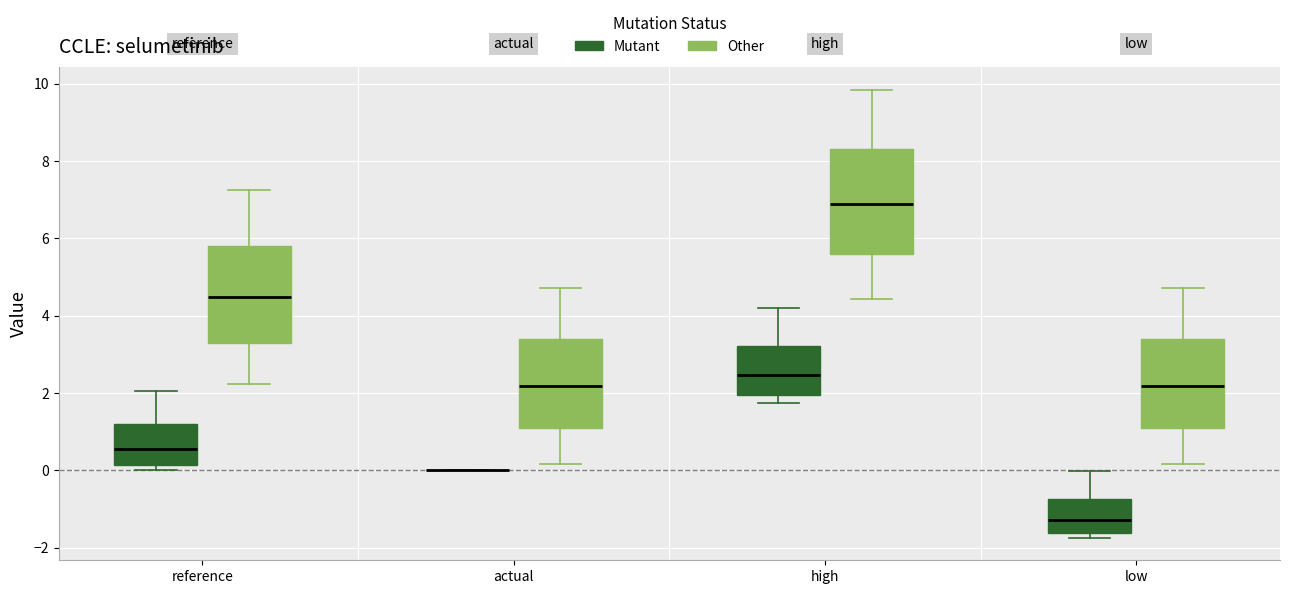

Reading left to right, read every box against the y-axis: the position of its median line, the range the box covers, and the ends of its whiskers. The values are not printed on the chart, so give them approximately, as read against the axis.

reference (Mutant): median 0.6, box 0.2 to 1.2, whiskers 0.0 to 2.0
reference (Other): median 4.4, box 3.2 to 5.8, whiskers 2.2 to 7.2
actual (Mutant): box collapsed to a line at 0.0, whiskers 0.0 to 0.0
actual (Other): median 2.2, box 1.0 to 3.4, whiskers 0.2 to 4.8
high (Mutant): median 2.4, box 2.0 to 3.2, whiskers 1.8 to 4.2
high (Other): median 6.8, box 5.6 to 8.4, whiskers 4.4 to 9.8
low (Mutant): median -1.2, box -1.6 to -0.8, whiskers -1.8 to 0.0
low (Other): median 2.2, box 1.0 to 3.4, whiskers 0.2 to 4.8